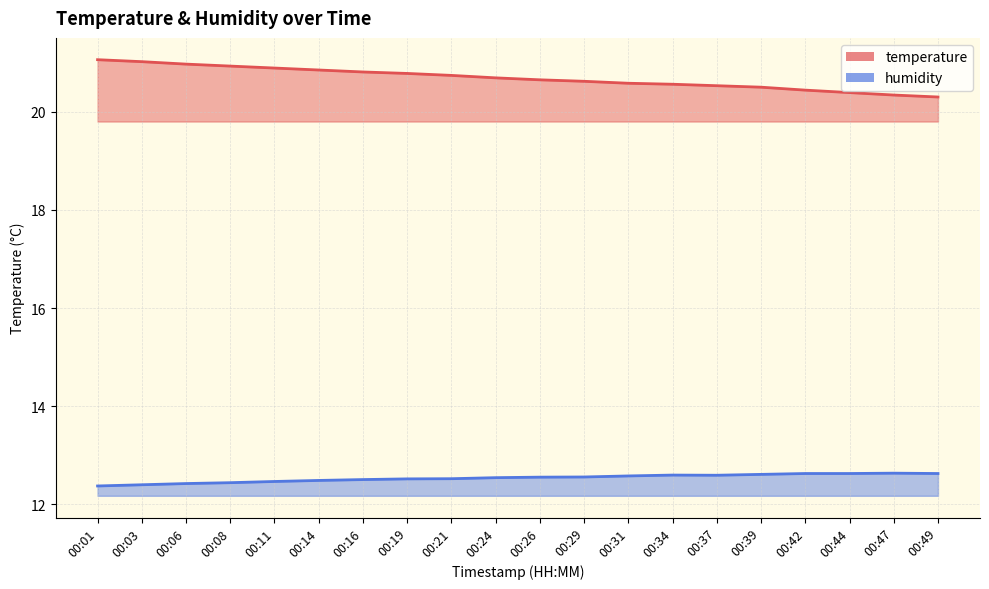

Rank the series by their average value, from highest to lowest.

temperature, humidity